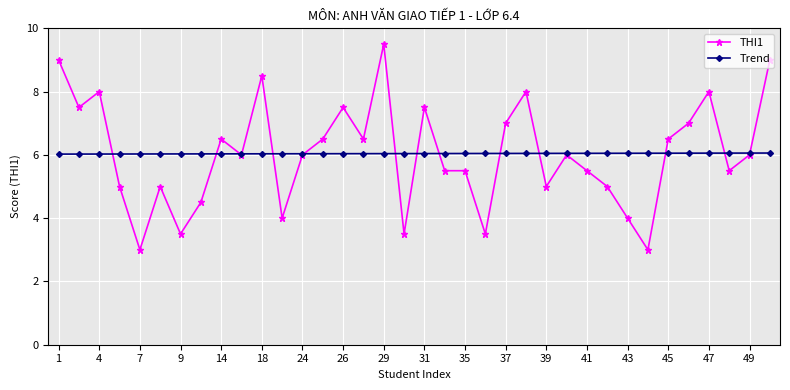

Count the number of categories in the chart.

36